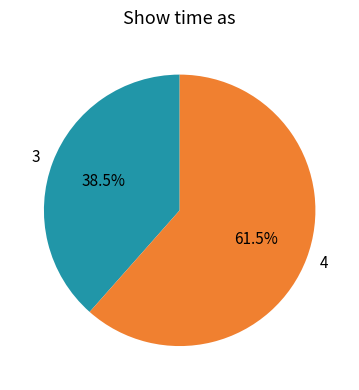

How much of the chart is everything except 3?

61.5%